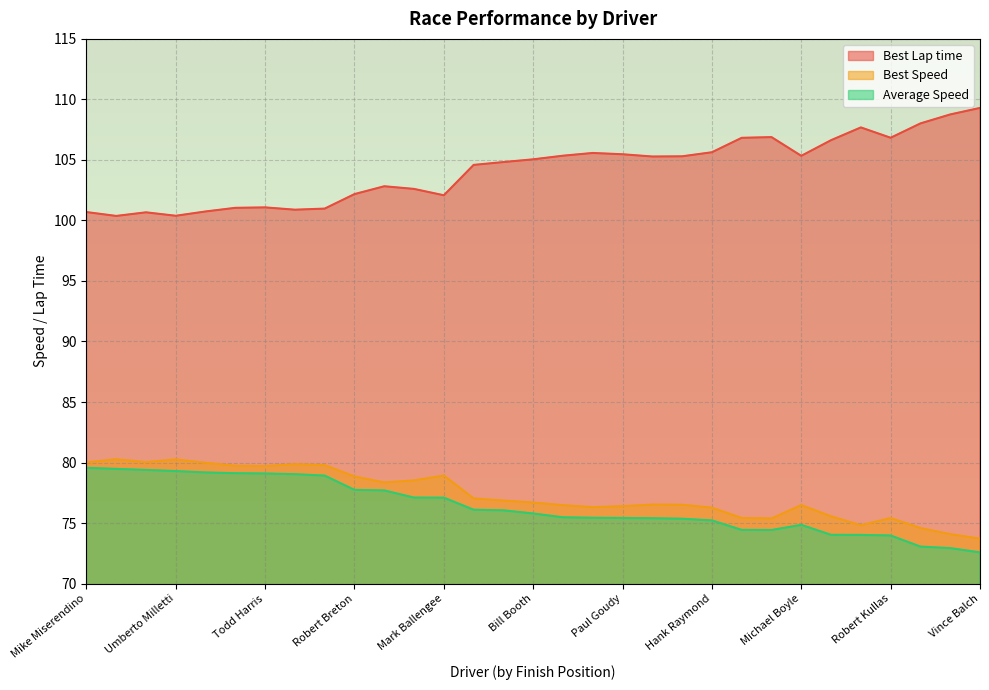

True or false: Best Speed has more than 0 interior local peaks.

True